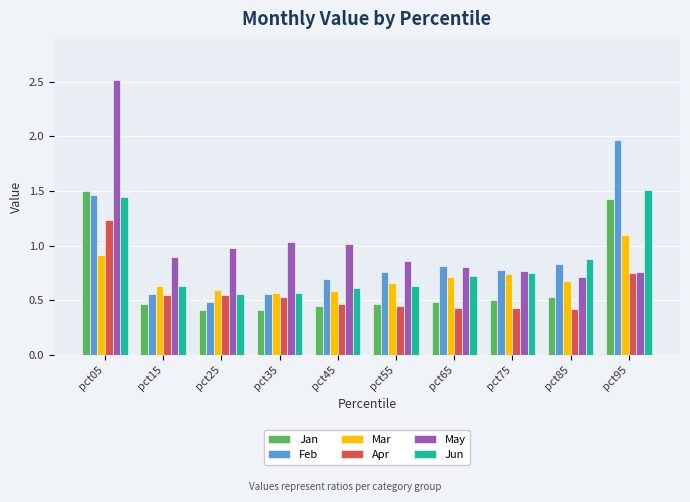

What is the difference between the maximum and minimum values in the Jan series?

1.1